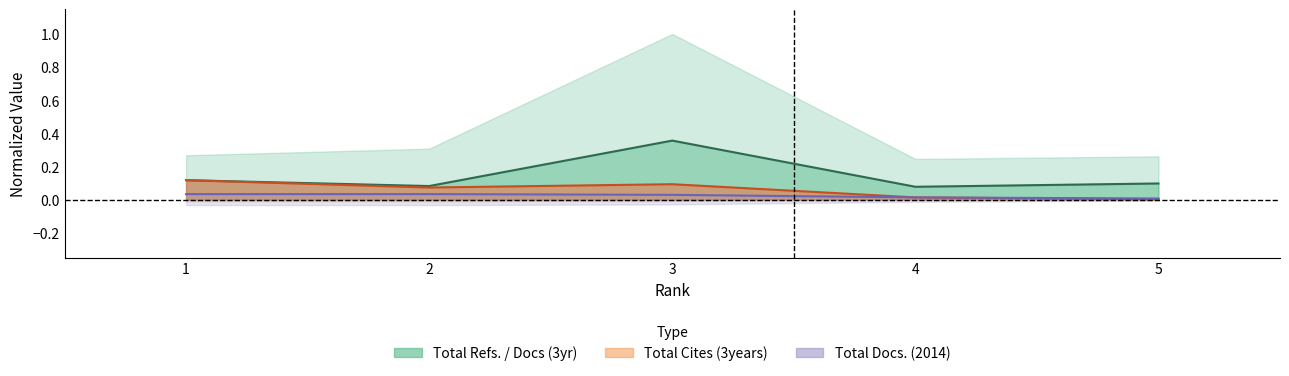

What is the difference between the maximum and minimum values in the Total Cites (3years) series?

0.1